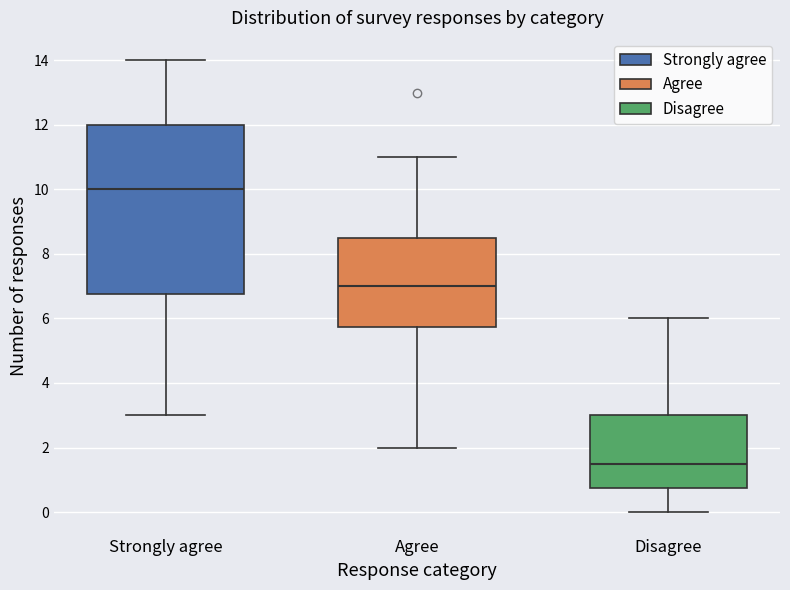

Which box's median line is the highest?

Strongly agree